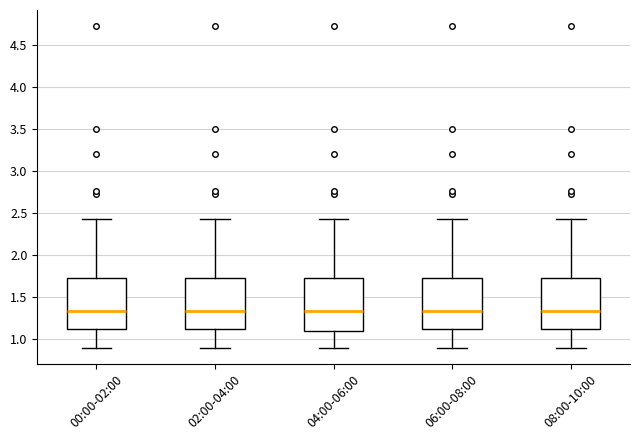

Reading left to right, transcribe this box plot: for each box, give where its median line is, the range the box spans, and where its two whiskers end, as read against the y-axis. The values are not printed on the chart, so give them approximately, as read against the axis.

00:00-02:00: median 1.35, box 1.10 to 1.75, whiskers 0.90 to 2.45
02:00-04:00: median 1.35, box 1.10 to 1.75, whiskers 0.90 to 2.45
04:00-06:00: median 1.35, box 1.10 to 1.75, whiskers 0.90 to 2.45
06:00-08:00: median 1.35, box 1.10 to 1.75, whiskers 0.90 to 2.45
08:00-10:00: median 1.35, box 1.10 to 1.75, whiskers 0.90 to 2.45